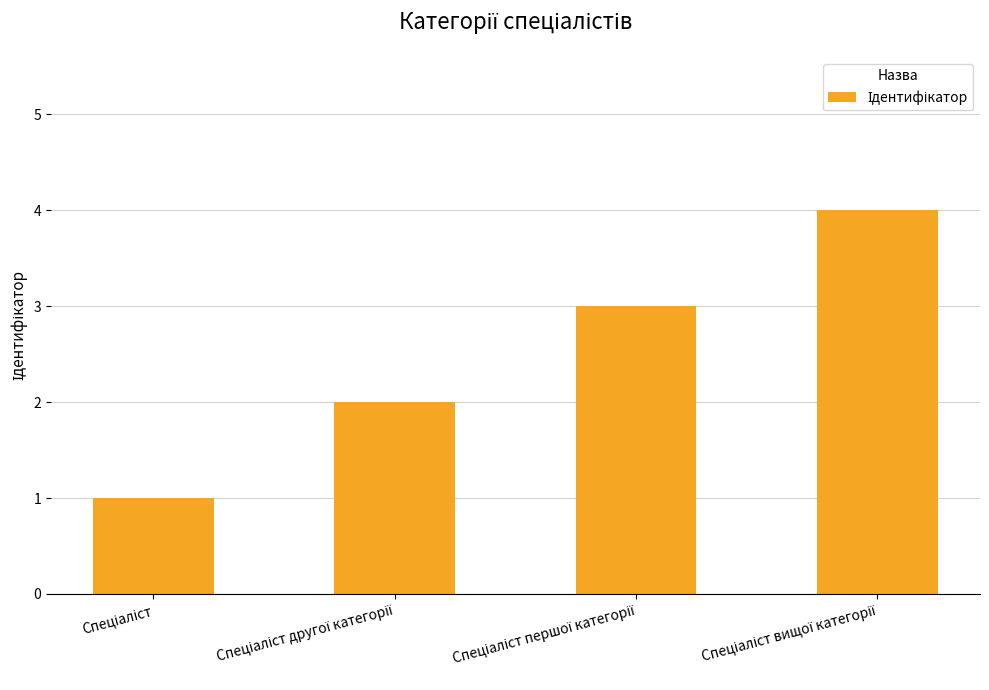

What is the greatest value displayed?

4